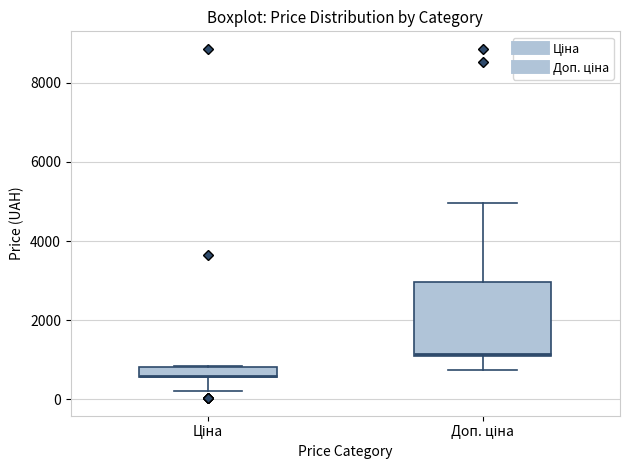

Comparing the boxes themselves (not the whiskers), which one is the tallest?

Доп. ціна